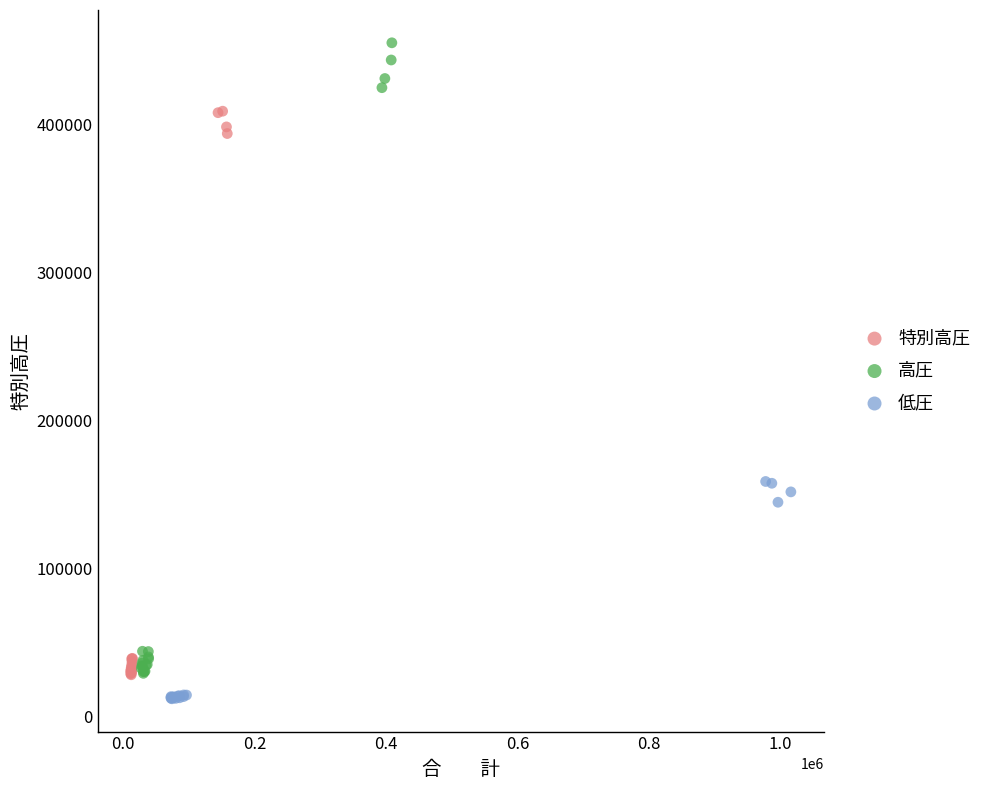

Which series contains the lowest Y value?

低圧